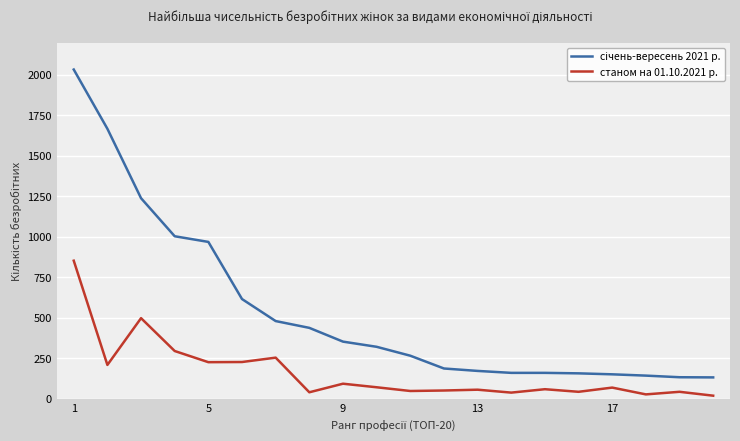

What is the greatest value displayed?

2033